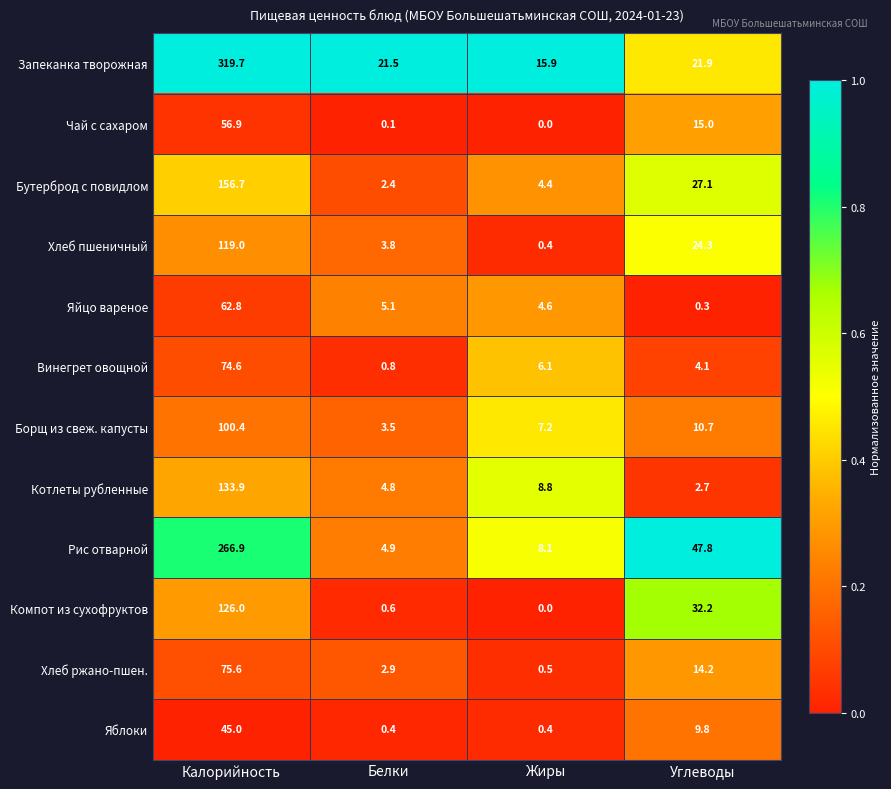

Rank the series at Белки from lowest to highest value.

Чай с сахаром, Яблоки, Компот из сухофруктов, Винегрет овощной, Бутерброд с повидлом, Хлеб ржано-пшен., Борщ из свеж. капусты, Хлеб пшеничный, Котлеты рубленные, Рис отварной, Яйцо вареное, Запеканка творожная